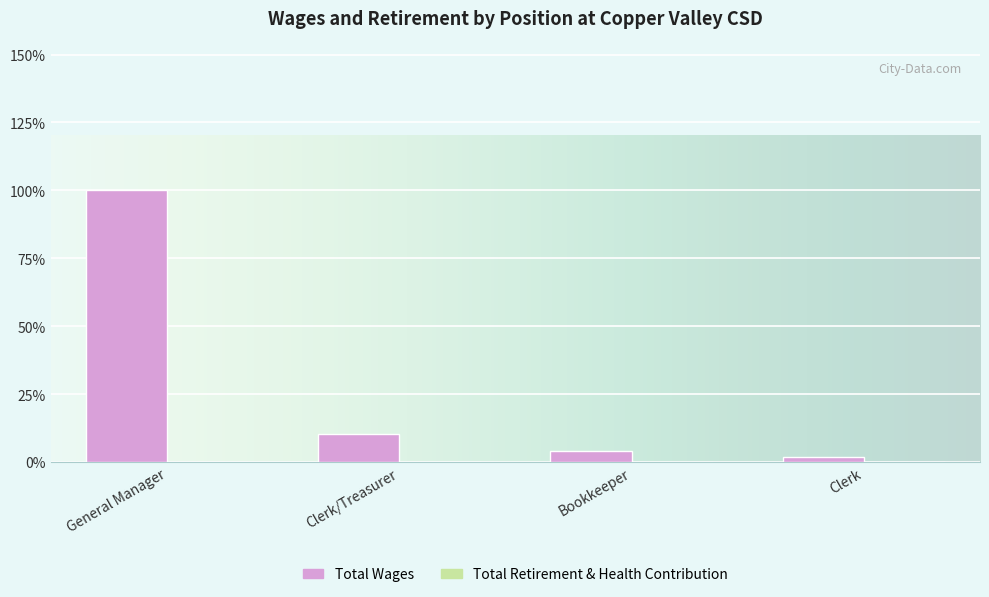

What is the change in value from Bookkeeper to Clerk?

-460